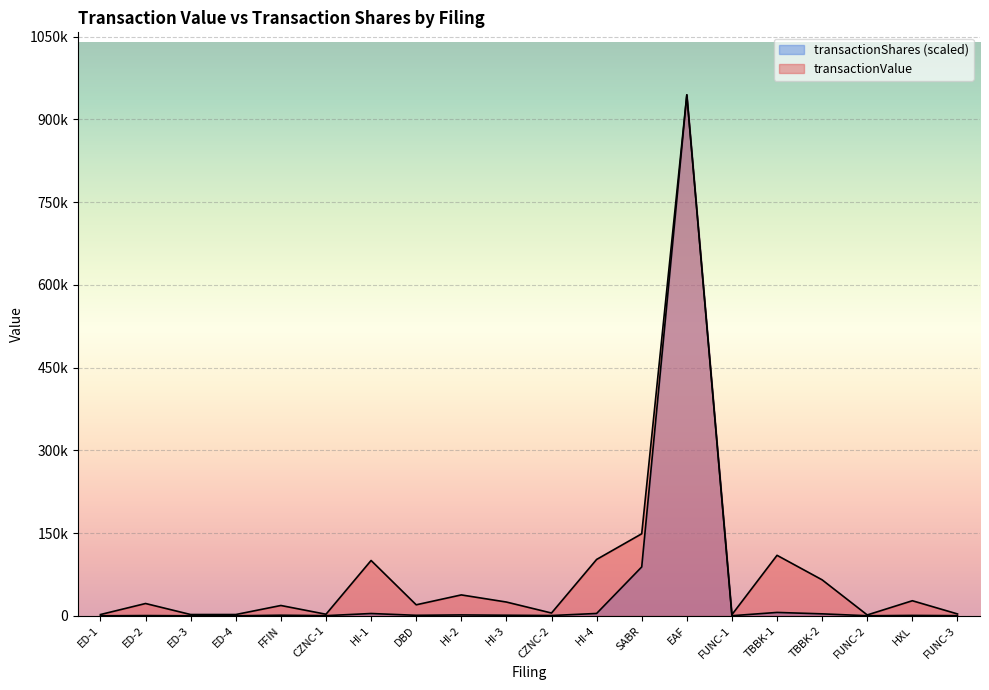

Reading left to right, what are all the values shown in this chart?

transactionValue: ED-1=2315.0	ED-2=22312.0	ED-3=2313.0	ED-4=2316.0	FFIN=18726.0	CZNC-1=2843.0	HI-1=100322.0	DBD=19958.0	HI-2=37894.0	HI-3=24972.0	CZNC-2=5042.0	HI-4=102190.0	SABR=148750.0	EAF=944599.0	FUNC-1=2106.0	TBBK-1=109696.0	TBBK-2=65227.0	FUNC-2=1554.0	HXL=27332.0	FUNC-3=3408.0
transactionShares: ED-1=44.3	ED-2=436.0	ED-3=44.3	ED-4=44.3	FFIN=1063.3	CZNC-1=281.8	HI-1=4164.7	DBD=909.1	HI-2=1595.0	HI-3=1040.3	CZNC-2=499.8	HI-4=4253.3	SABR=88610.0	EAF=944599.0	FUNC-1=163.0	TBBK-1=6119.4	TBBK-2=3544.4	FUNC-2=120.5	HXL=708.9	FUNC-3=264.1